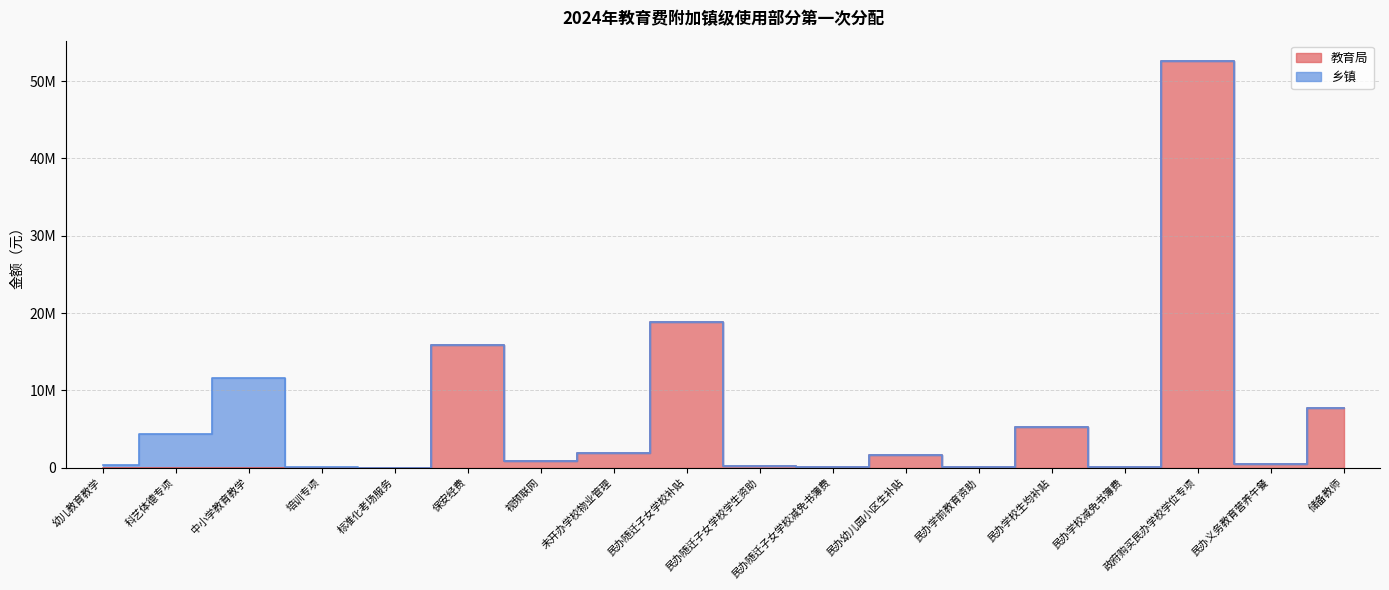

At which label is the value closest to 26300750?

民办随迁子女学校补贴